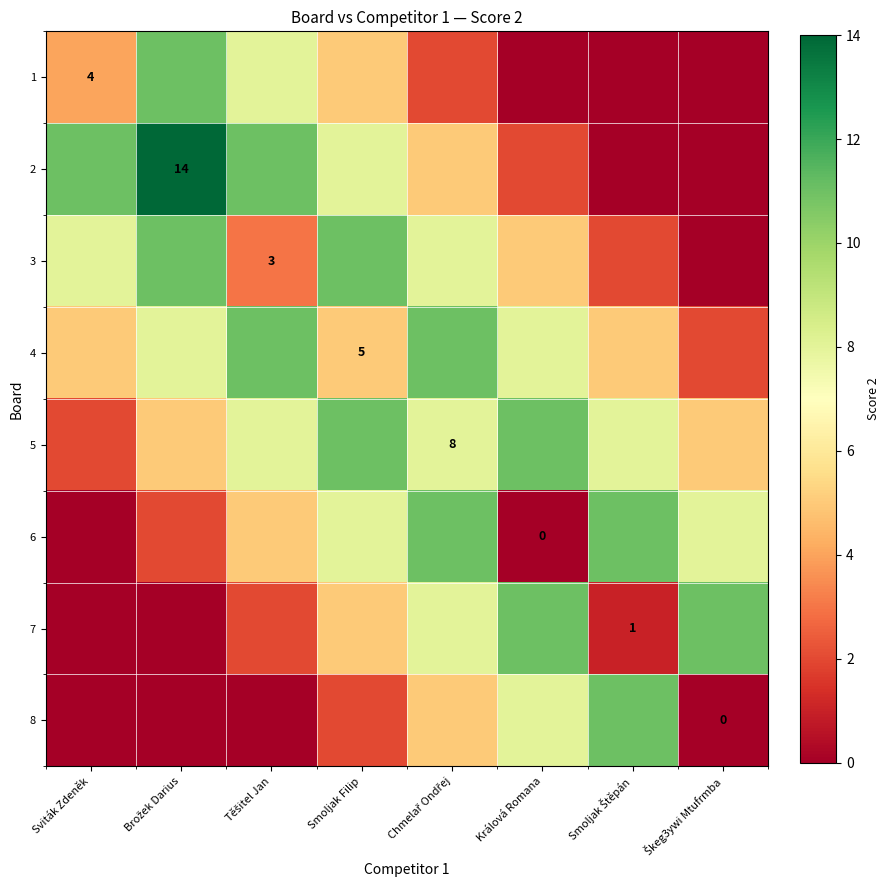

How many positive values does the 2 series have?

6